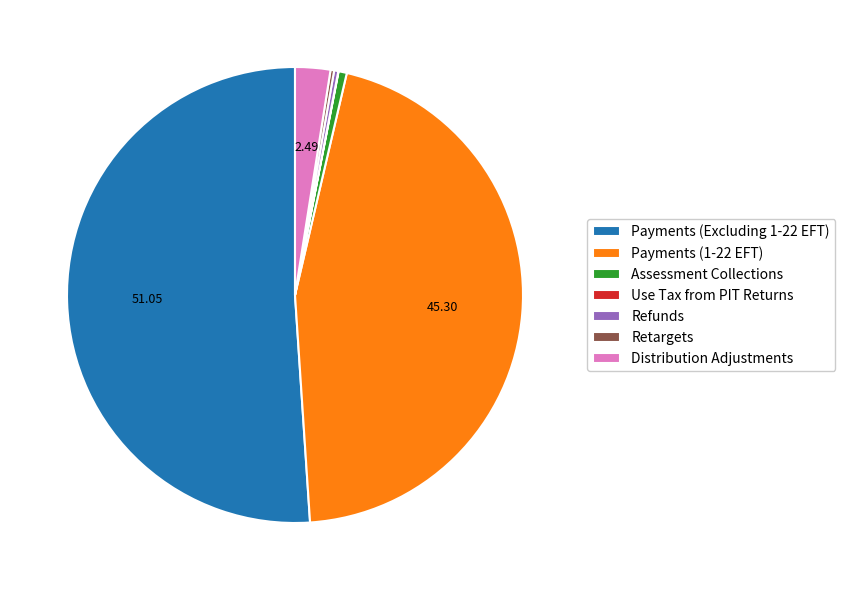

Is the sum of Refunds and Distribution Adjustments greater than half?

No